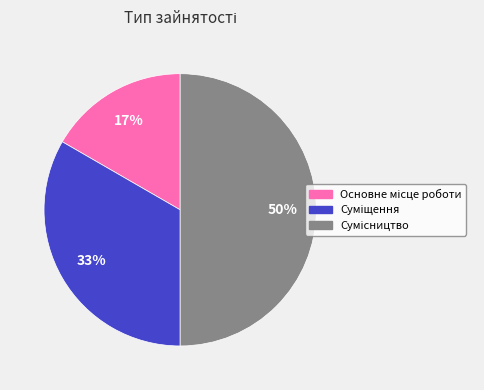

To the nearest percent, what is the difference between the largest and smallest slice percentages?

33%